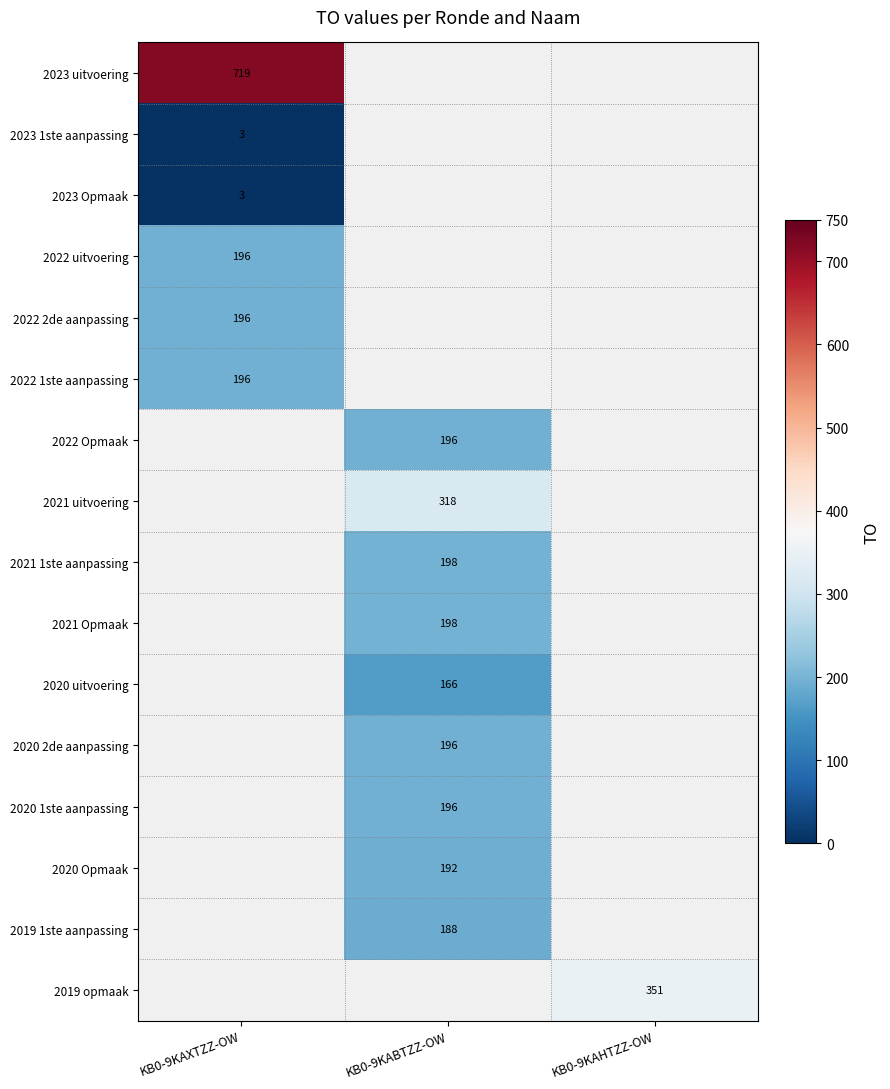

How many categories are shown in the chart?

3